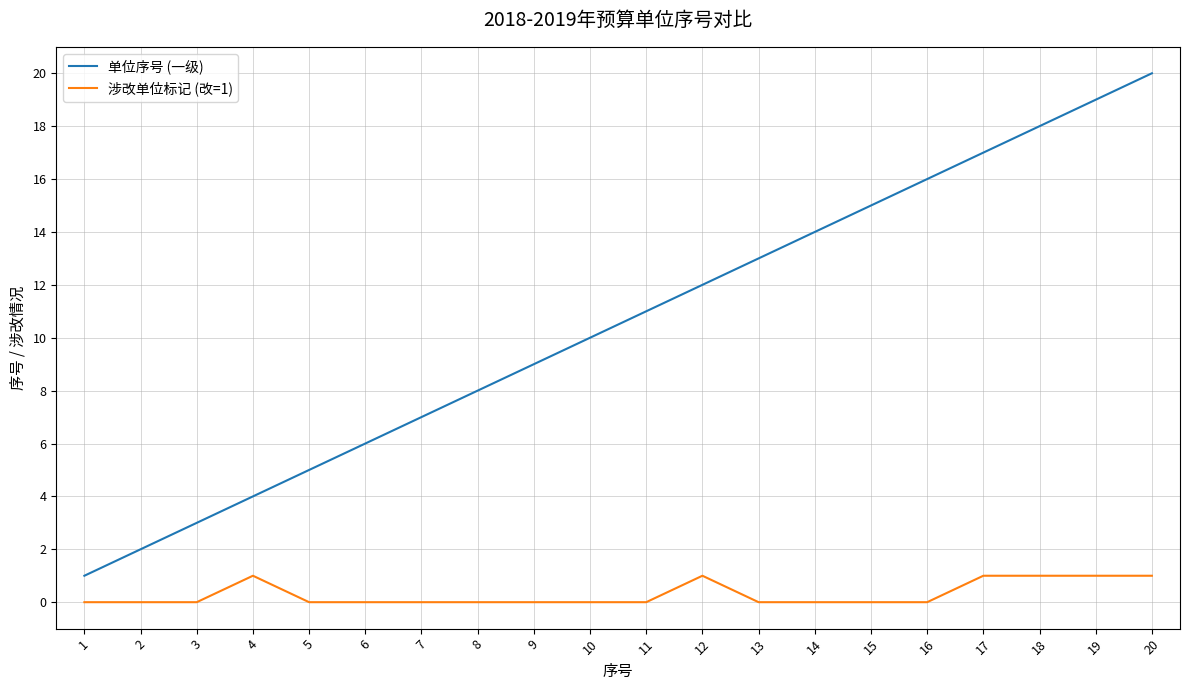

How many lines are shown in the chart?

2